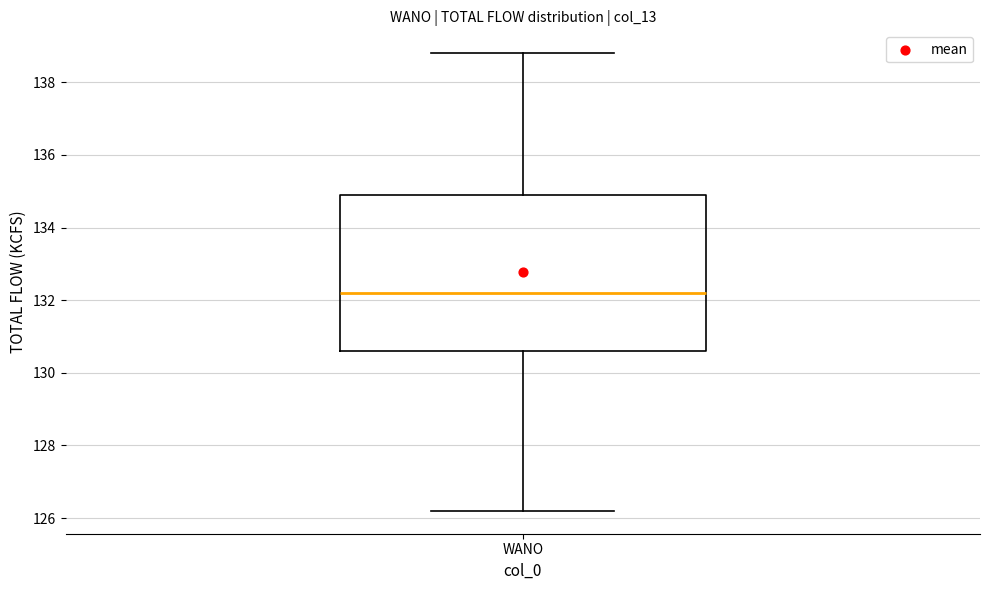

Where is the upper edge of the box for WANO on the y-axis? The values are not printed on the chart, so give them approximately, as read against the axis.

135.0